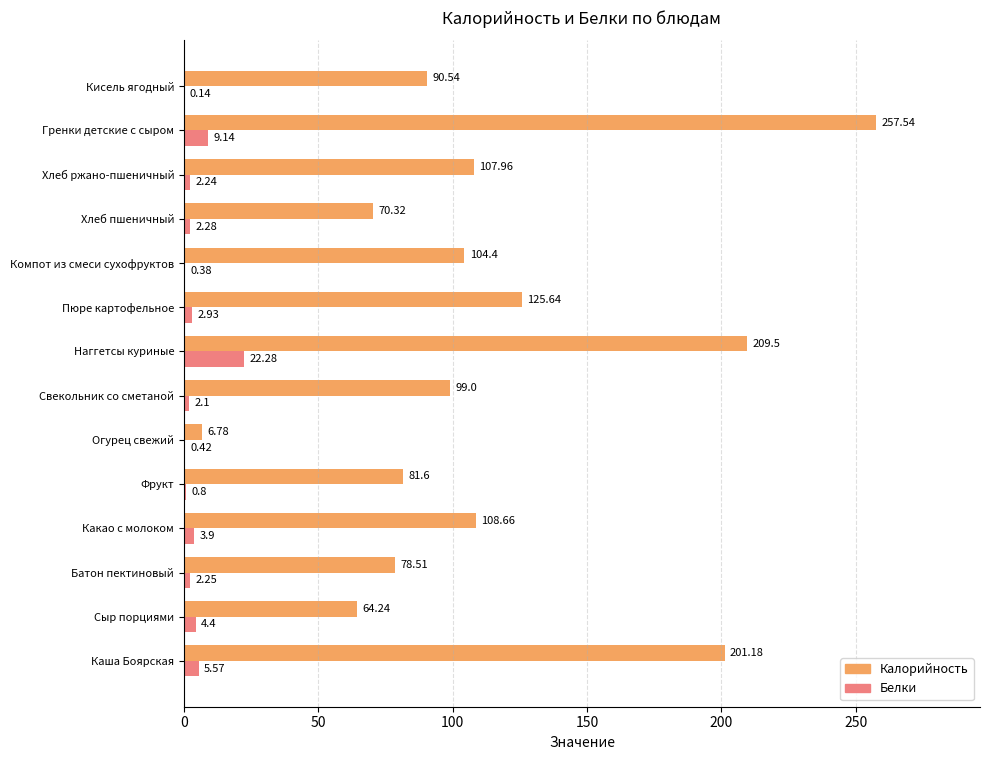

Which category has the highest value in the Белки series?

Наггетсы куриные